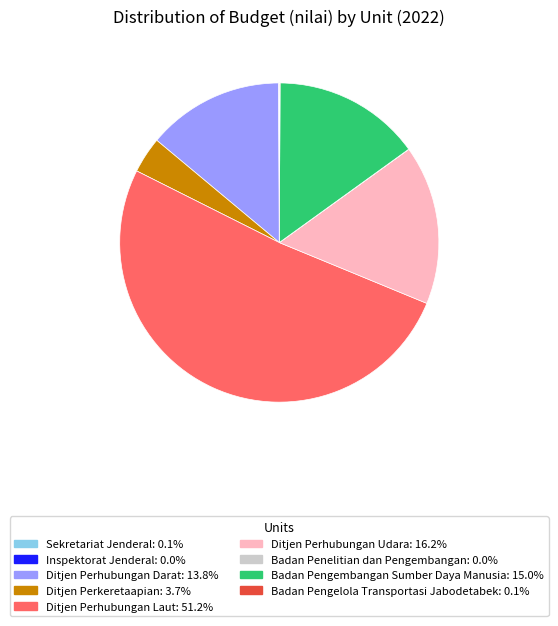

Which category has the biggest portion of the pie?

Ditjen Perhubungan Laut